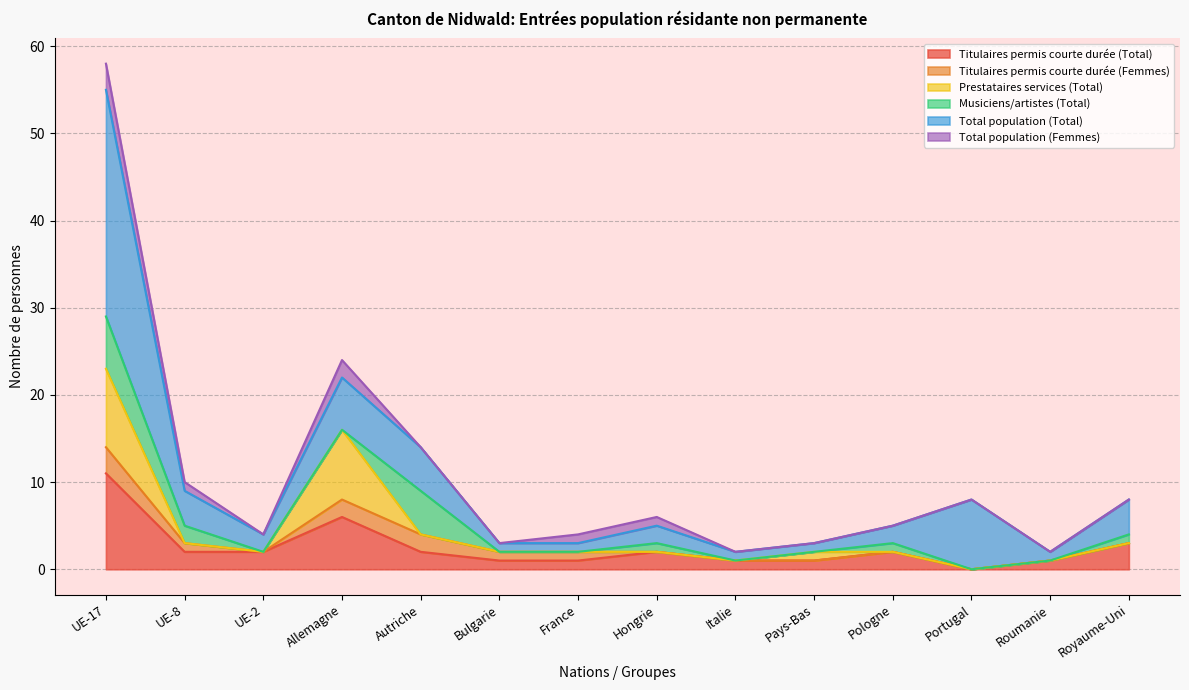

The value of Titulaires permis courte durée (Total) at Hongrie is 2. True or false?

True